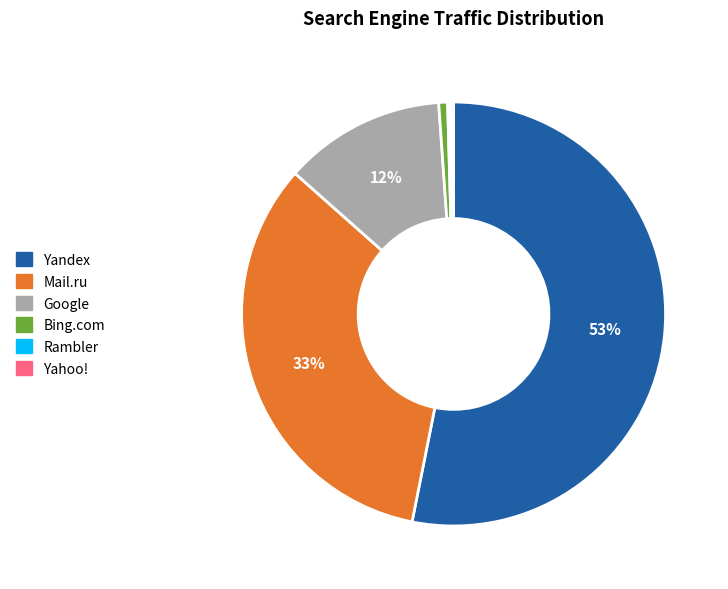

Which category has the biggest portion of the pie?

Yandex